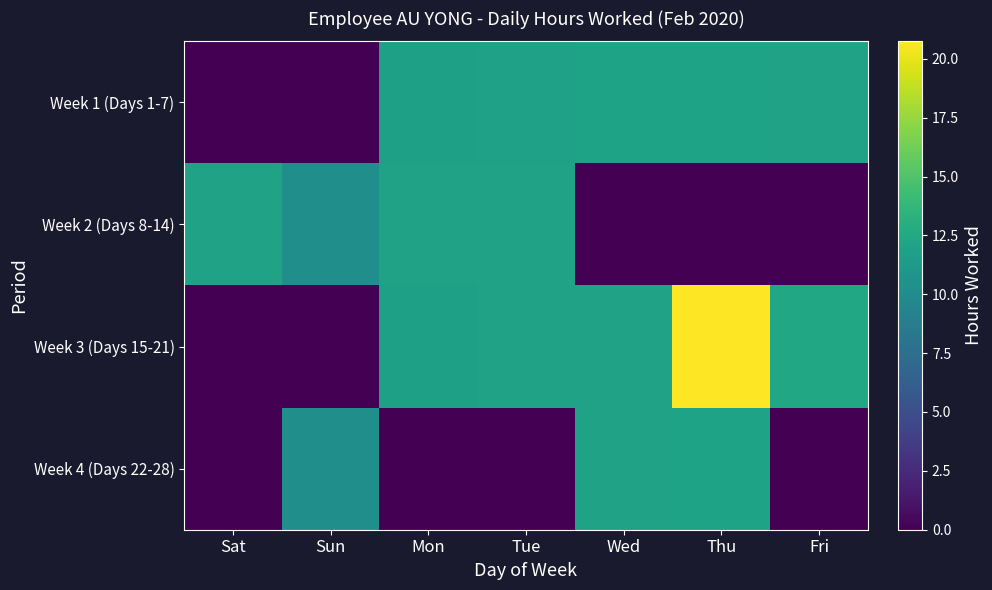

Reading right to left, what are all the values shown in this chart?

Week 1 (Days 1-7): Fri=12.0	Thu=12.0	Wed=12.0	Tue=11.9	Mon=11.8	Sun=0.0	Sat=0.0
Week 2 (Days 8-14): Fri=0.0	Thu=0.0	Wed=0.0	Tue=11.9	Mon=12.0	Sun=10.3	Sat=12.0
Week 3 (Days 15-21): Fri=12.3	Thu=20.7	Wed=11.9	Tue=11.9	Mon=11.8	Sun=0.0	Sat=0.0
Week 4 (Days 22-28): Fri=0.0	Thu=12.0	Wed=11.9	Tue=0.0	Mon=0.0	Sun=10.3	Sat=0.0